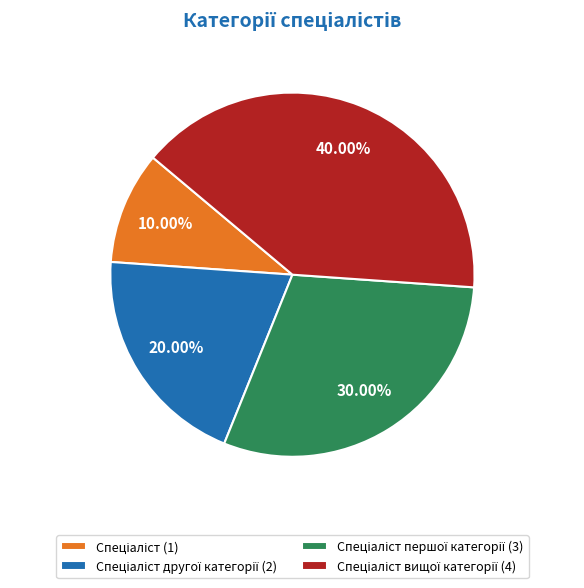

Is there any slice that represents more than half of the pie?

No